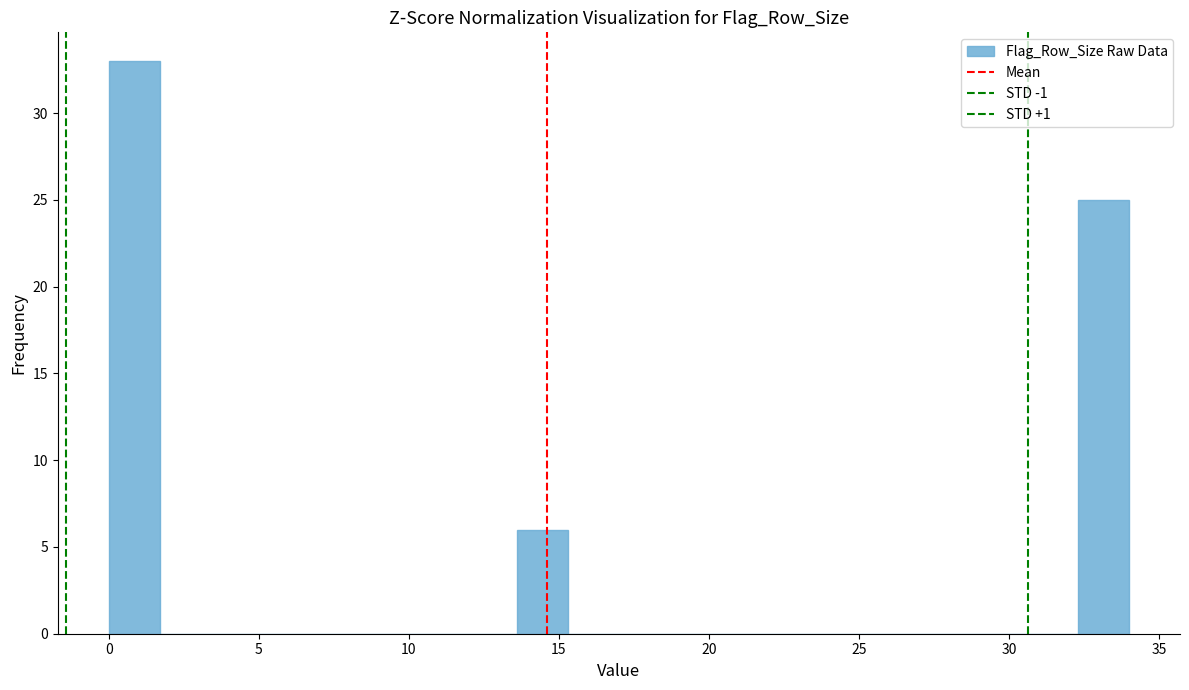

Around what value on the x-axis is the tallest bar? Give the approximate position of its centre, as read against the axis.

1.0